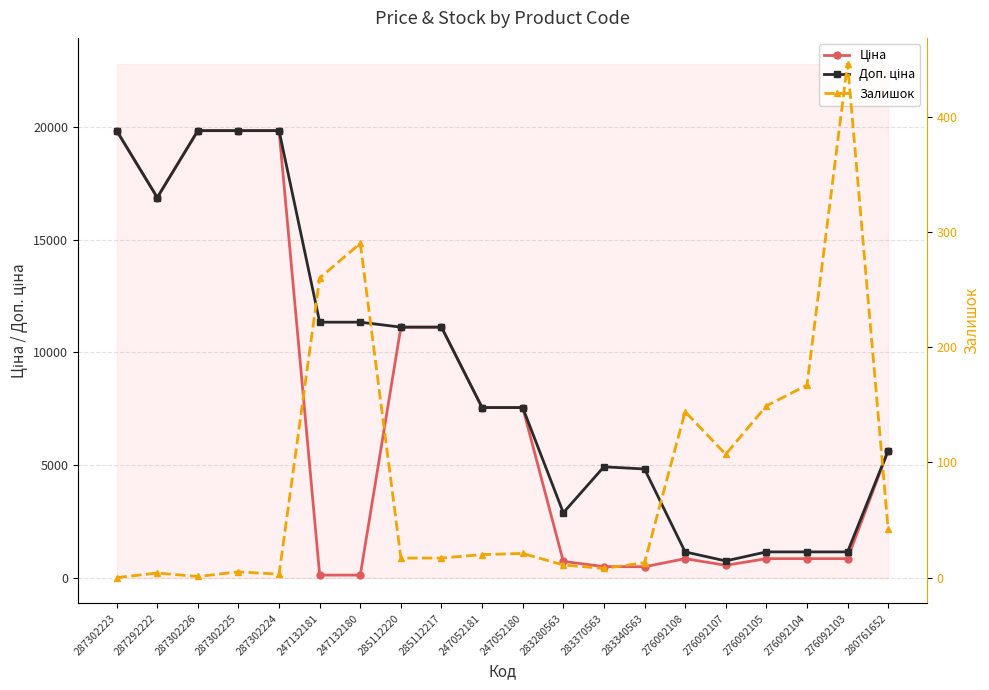

How many interior local peaks does the Ціна series have?

1